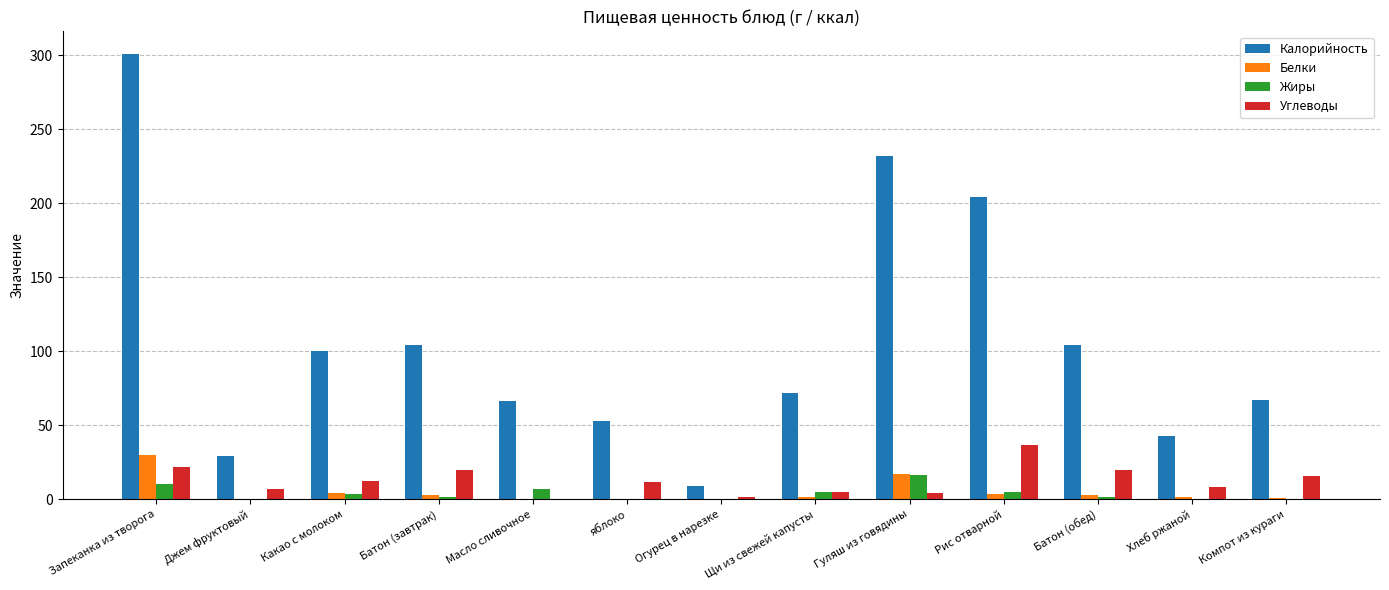

What is the sum of all Белки values?

66.5